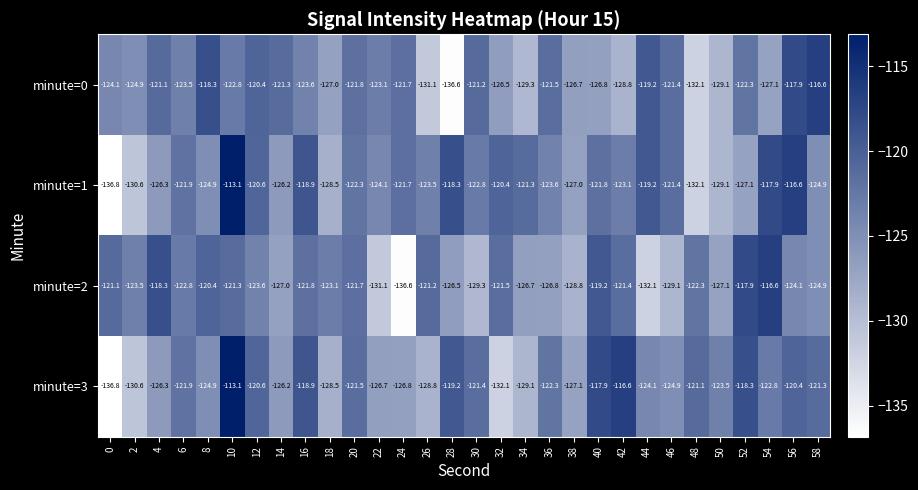

Which category has the highest value across all series?

10